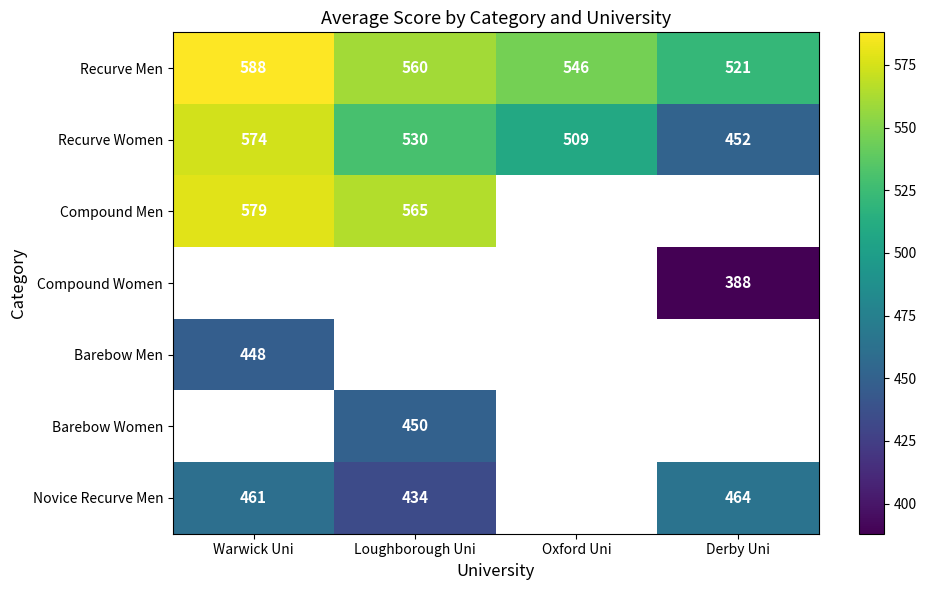

What is the sum of the Recurve Women values at Oxford Uni and Derby Uni?

961